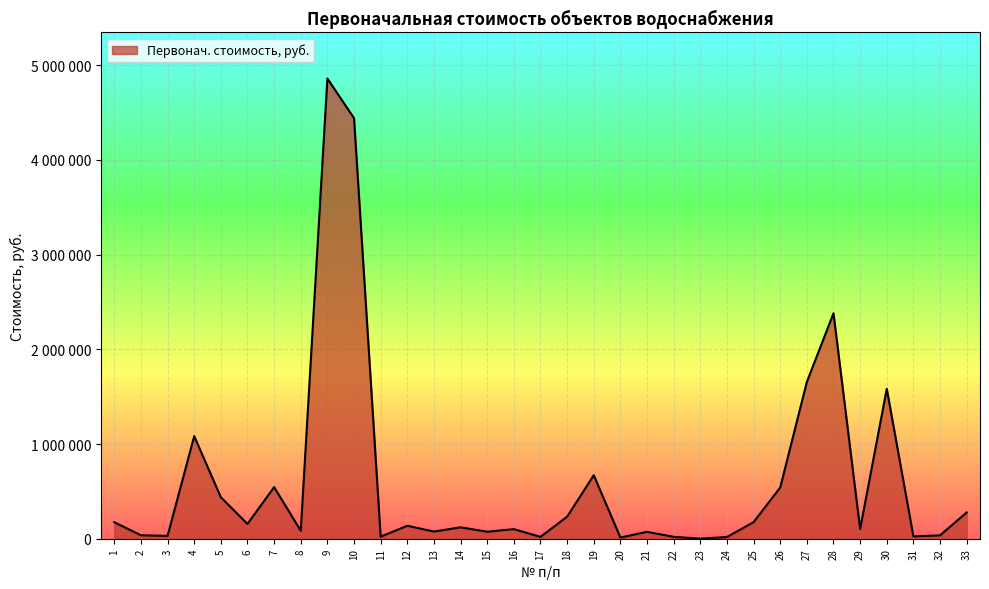

Approximately how many times larger is the value at 27 compared to 25?

9.5